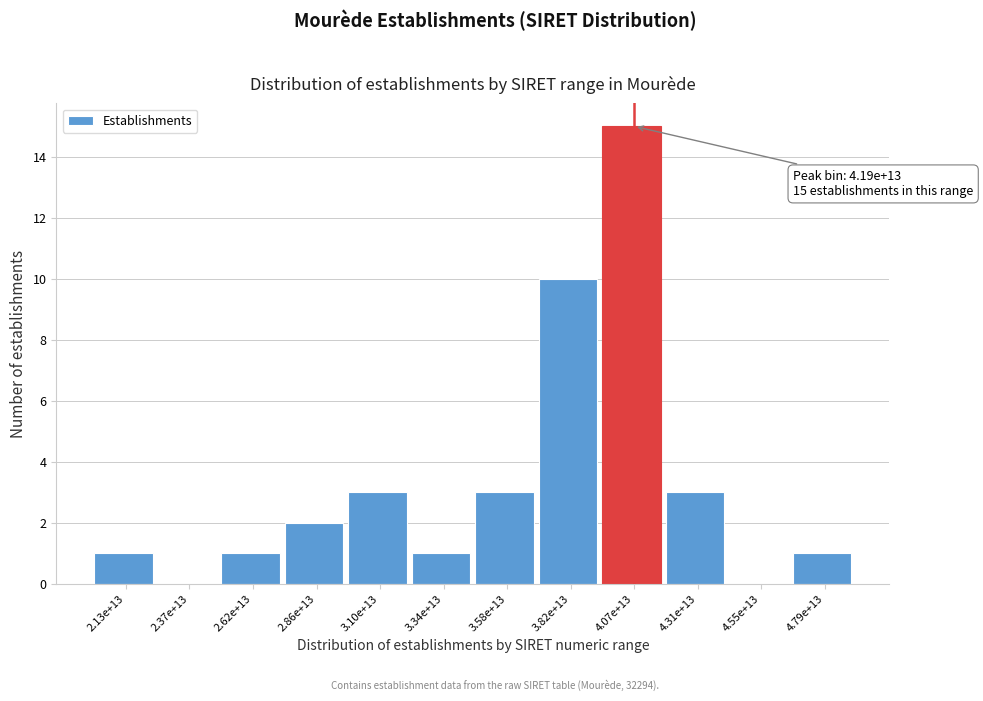

Reading right to left, transcribe all the data shown in this chart.

4.79e+13=1	4.55e+13=0	4.31e+13=3	4.07e+13=15	3.82e+13=10	3.58e+13=3	3.34e+13=1	3.10e+13=3	2.86e+13=2	2.62e+13=1	2.37e+13=0	2.13e+13=1